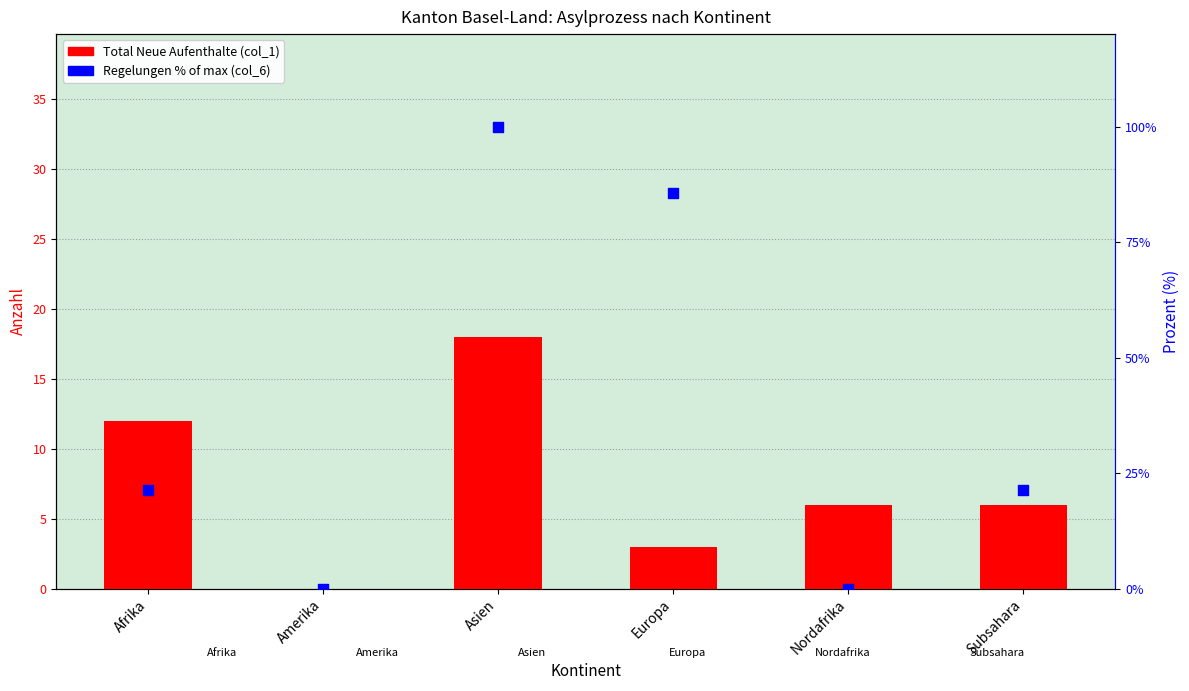

Which series reaches the minimum Y coordinate?

Total (col_1)